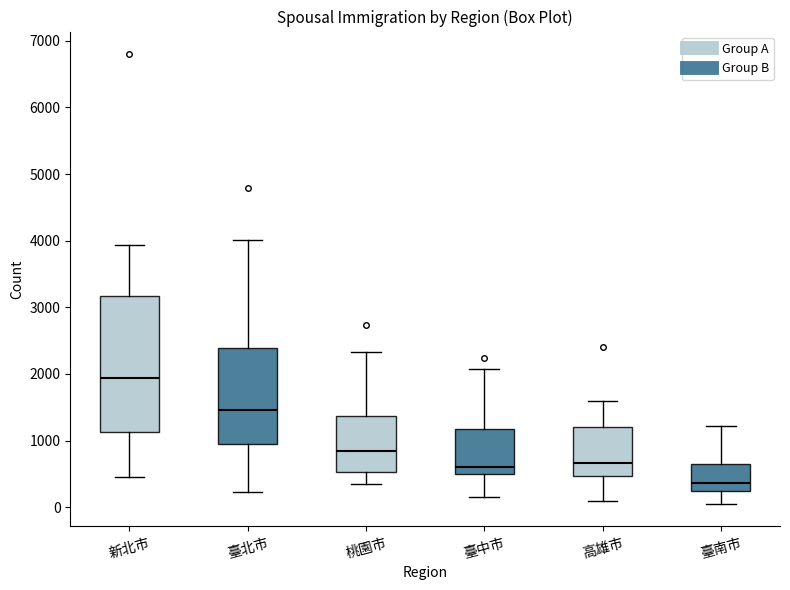

Reading left to right, read every box against the y-axis: the position of its median line, the range the box covers, and the ends of its whiskers. The values are not printed on the chart, so give them approximately, as read against the axis.

新北市: median 1900, box 1100 to 3200, whiskers 500 to 3900
臺北市: median 1500, box 900 to 2400, whiskers 200 to 4000
桃園市: median 800, box 500 to 1400, whiskers 300 to 2300
臺中市: median 600, box 500 to 1200, whiskers 200 to 2100
高雄市: median 700, box 500 to 1200, whiskers 100 to 1600
臺南市: median 400, box 200 to 600, whiskers 0 to 1200